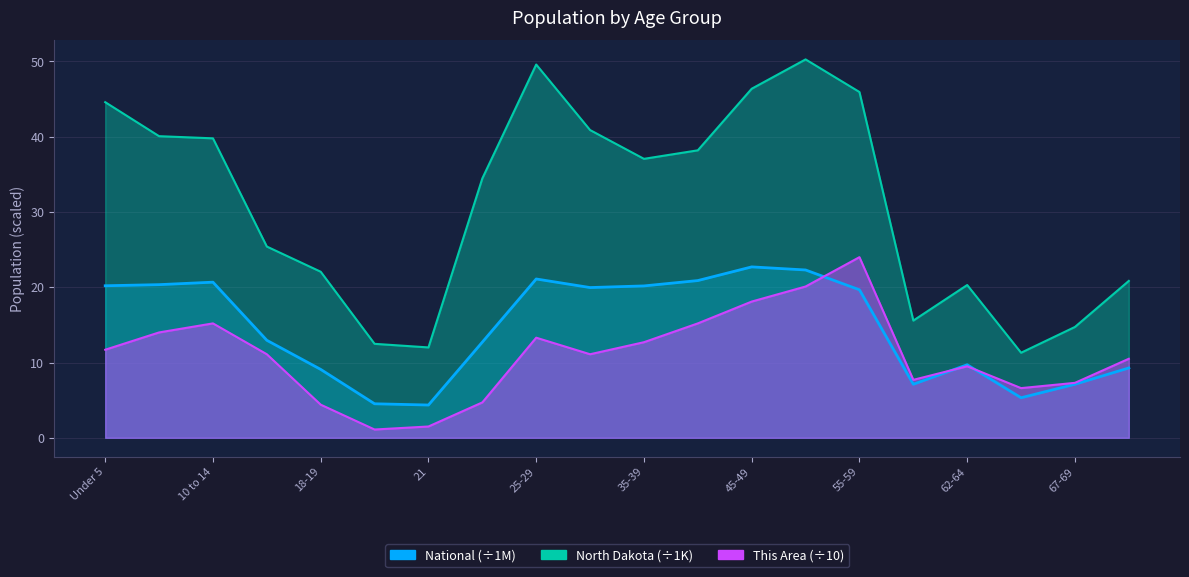

What is the minimum value shown in the chart?

1.1